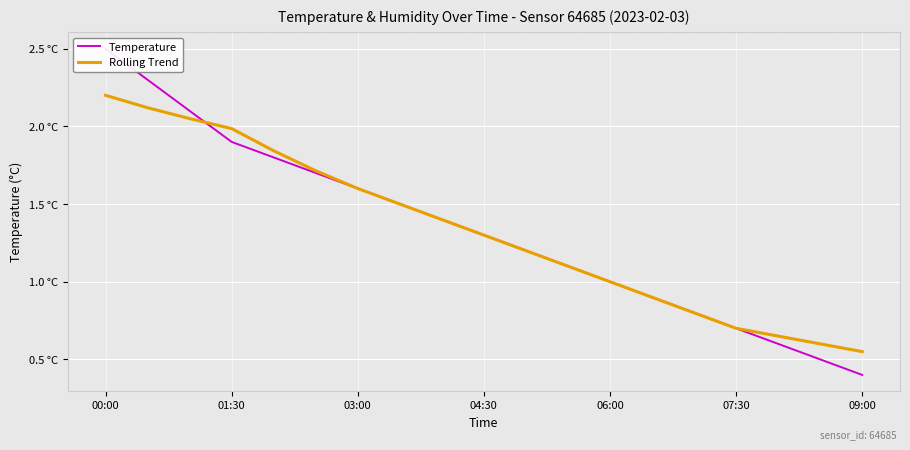

Rank the series at 11 from highest to lowest value.

Temperature, Rolling Trend